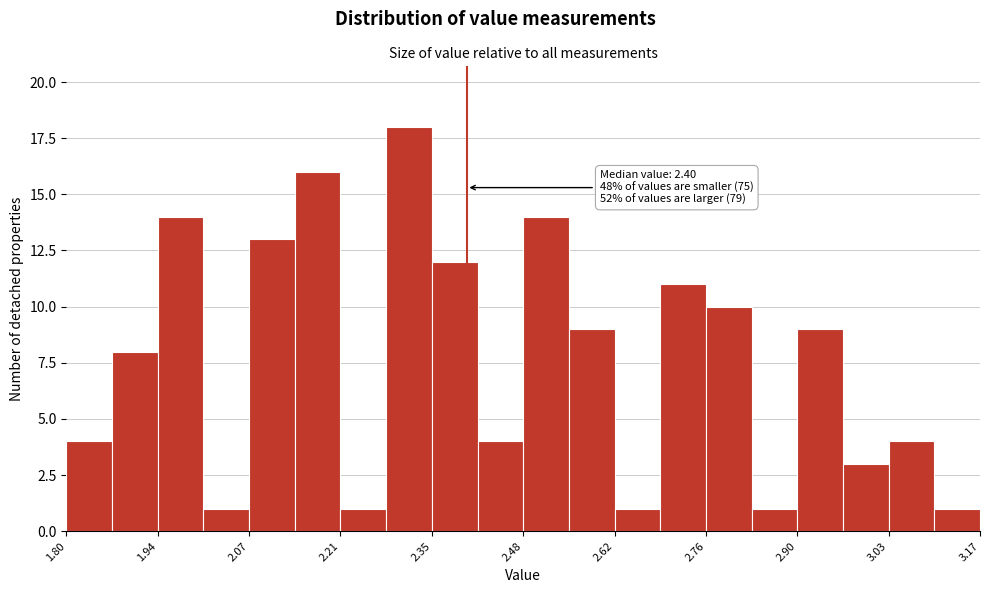

Around what value on the x-axis is the tallest bar? Give the approximate position of its centre, as read against the axis.

2.32